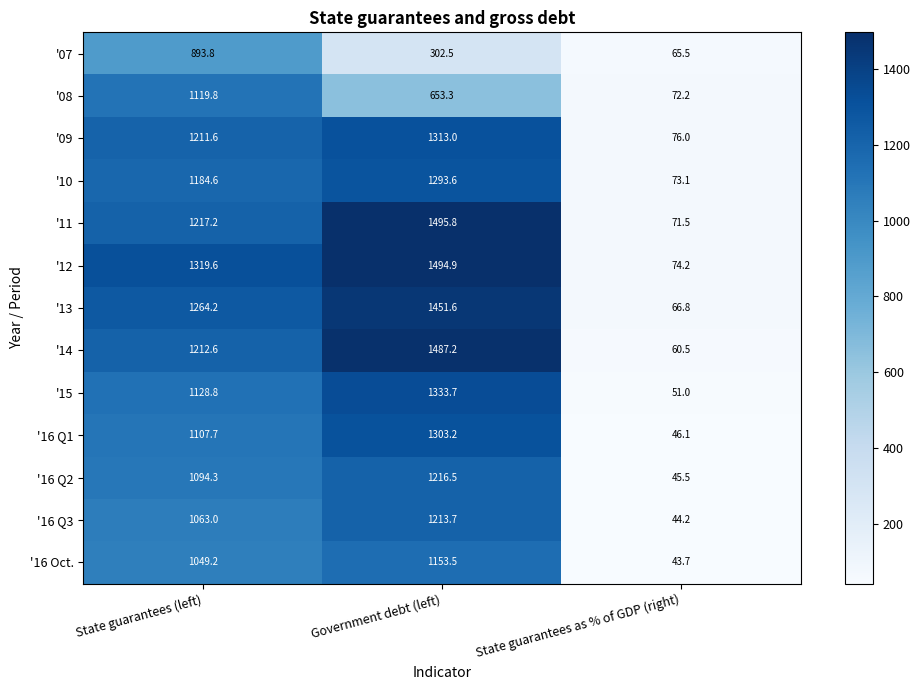

The value of '16 Q2 at Government debt (left) is 1216.5. True or false?

True